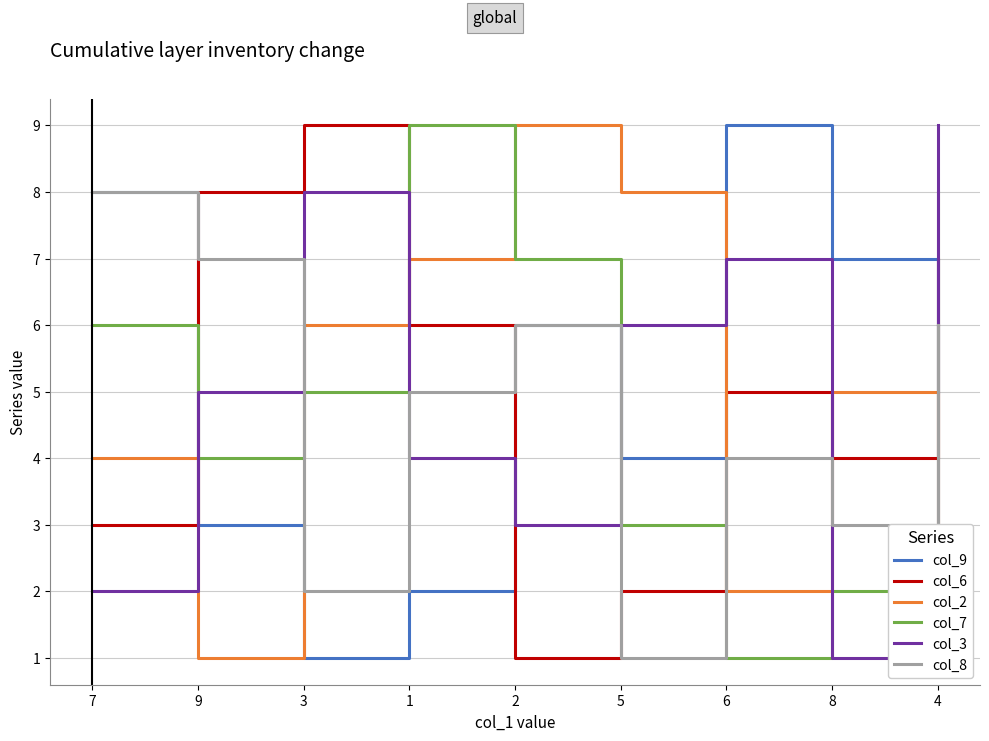

How many times do col_9 and col_3 cross each other?

5